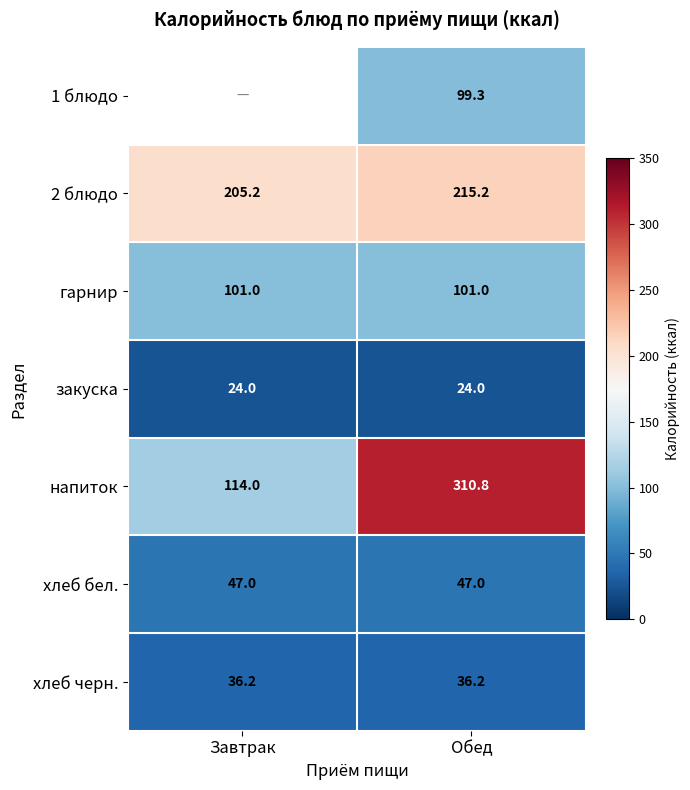

What is the average value of the 2 блюдо series?

210.2